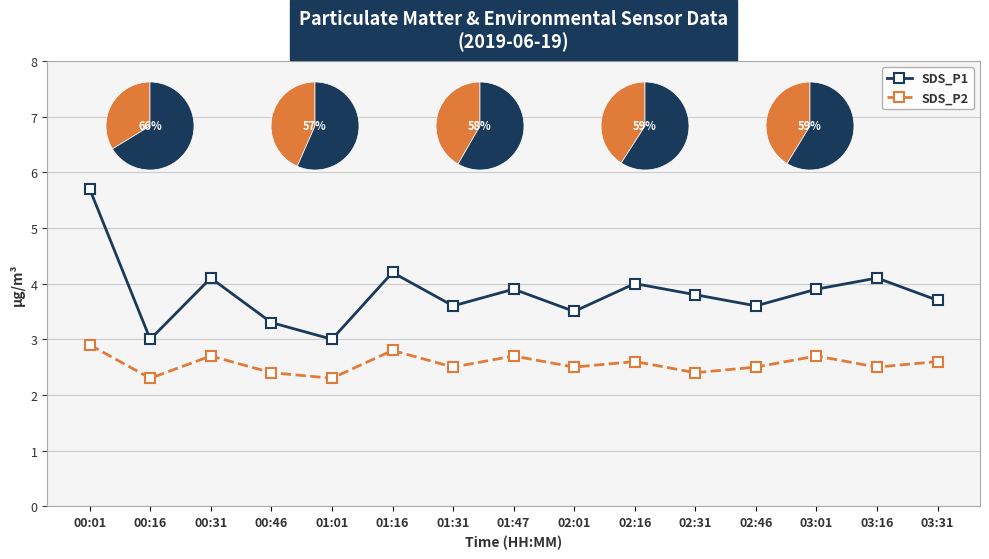

Is it true that SDS_P2 equals 2.9 at 00:01?

True